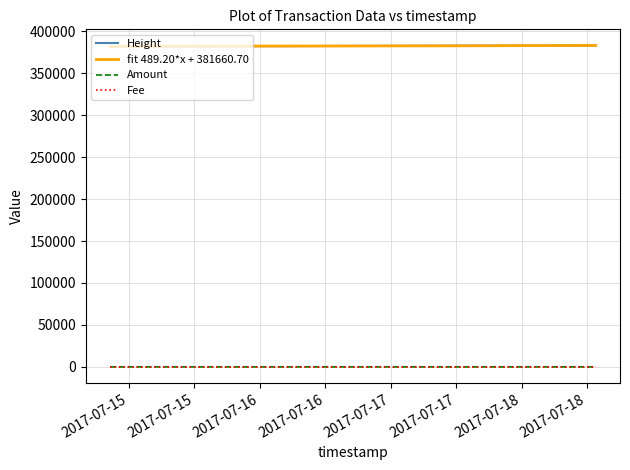

True or false: fit 489.20*x + 381660.70 and Amount intersect in this chart.

False